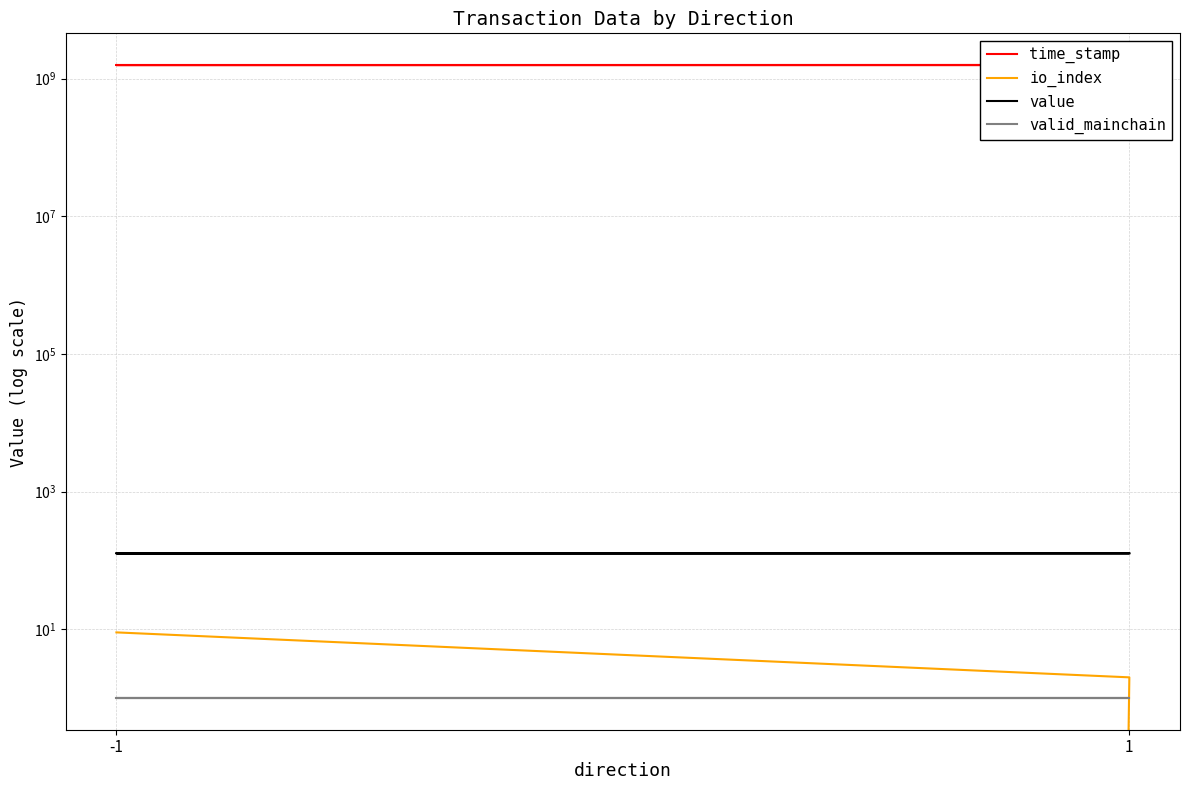

How many lines are shown in the chart?

4